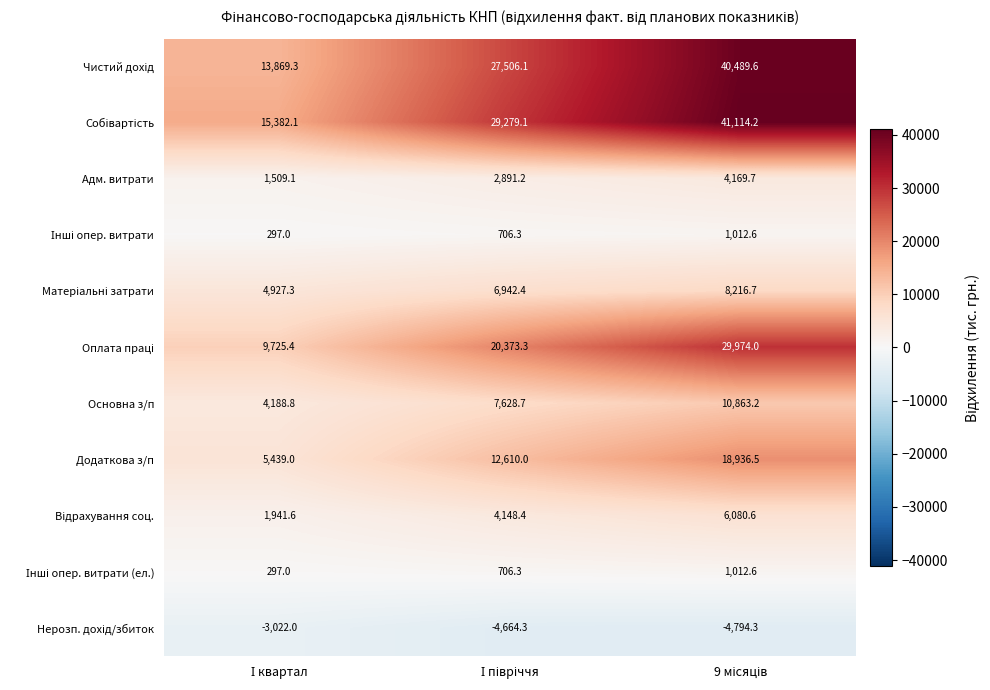

What is the average value of the Адм. витрати series?

2856.7